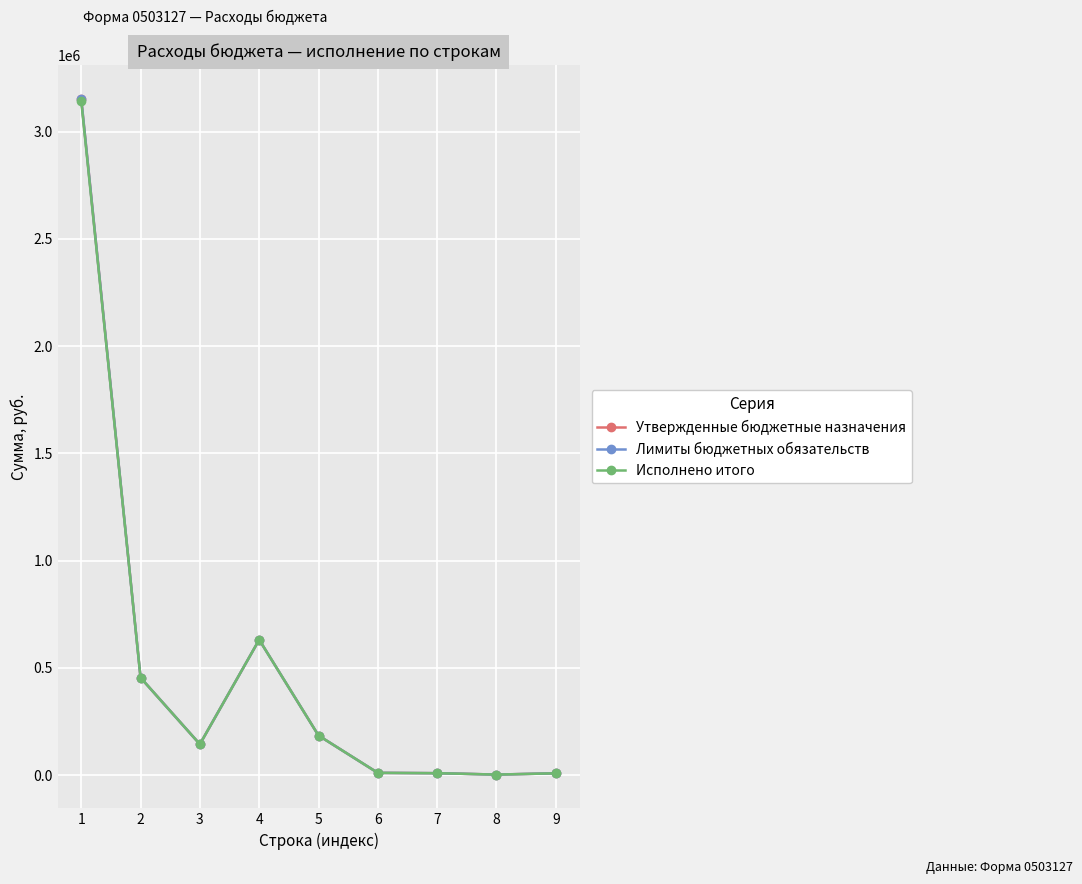

At which label does Исполнено итого reach its peak?

1